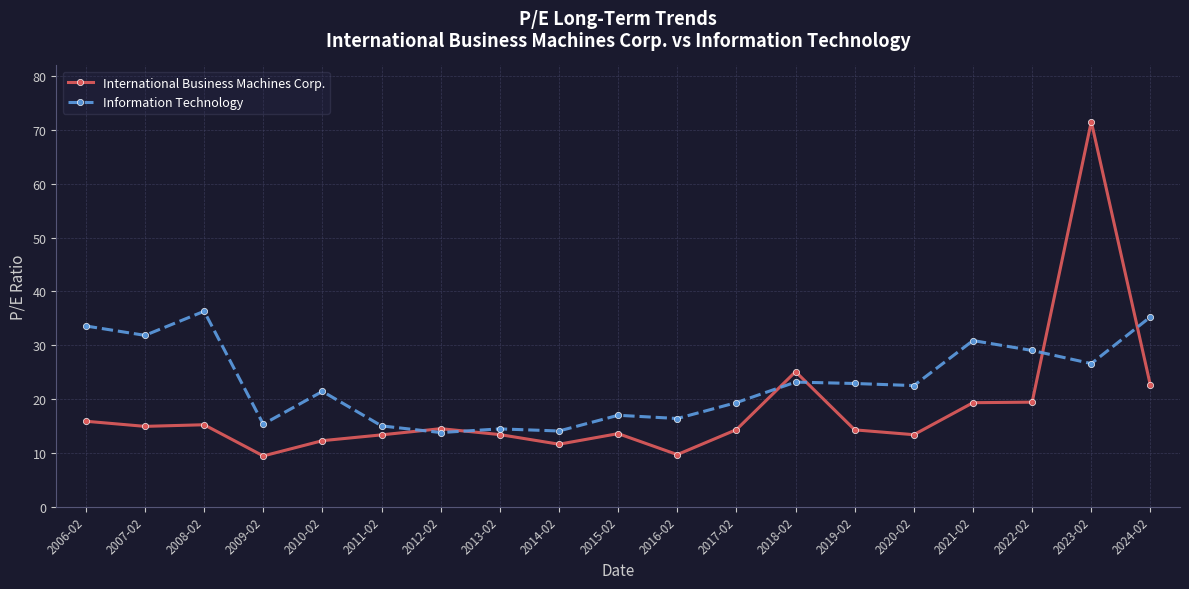

What is the value of the International Business Machines Corp. point at the 3rd from the left?

15.2